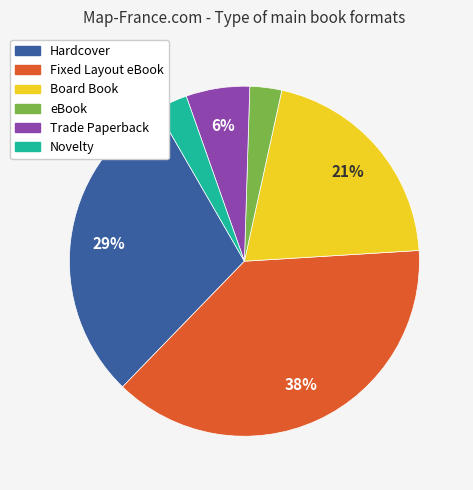

To the nearest percent, what is the average slice percentage?

17%